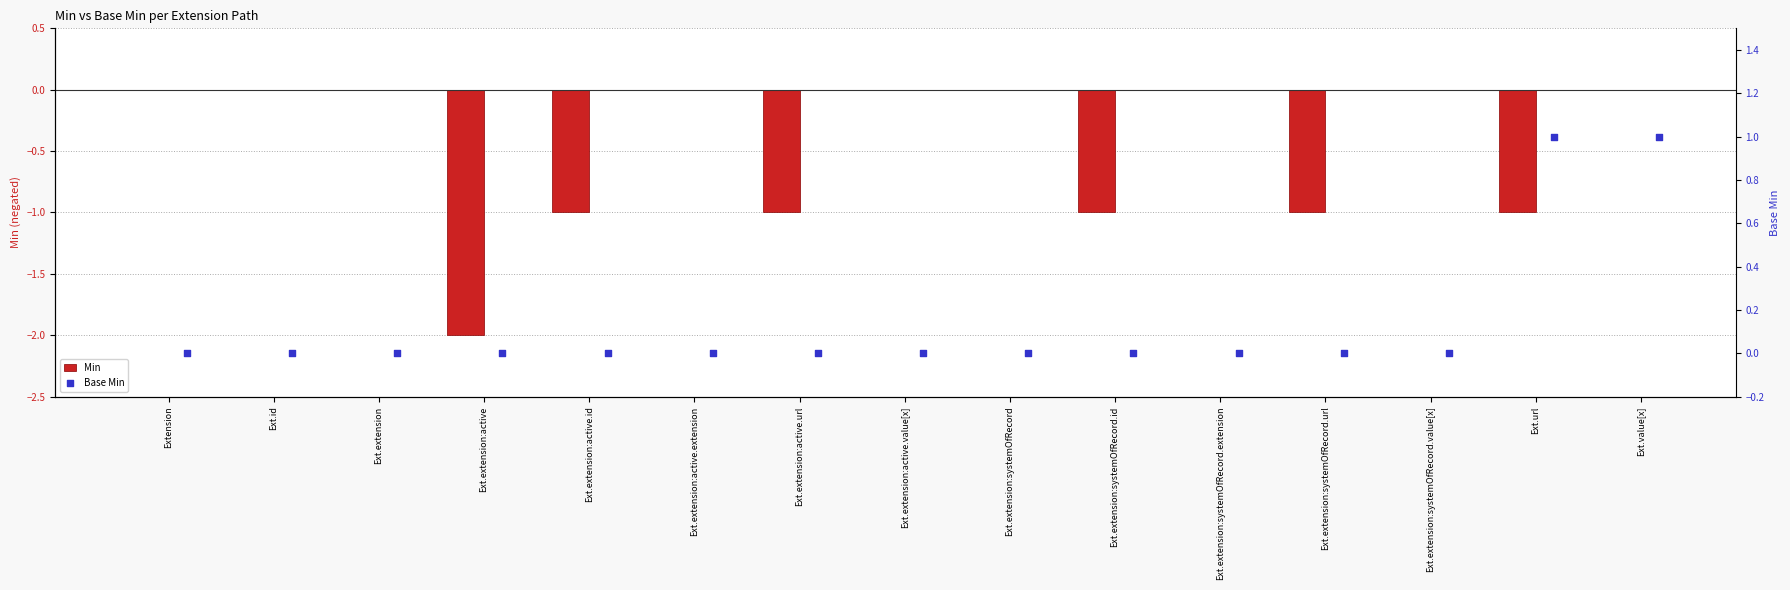

What are all the series names shown in the legend?

Min, Base Min